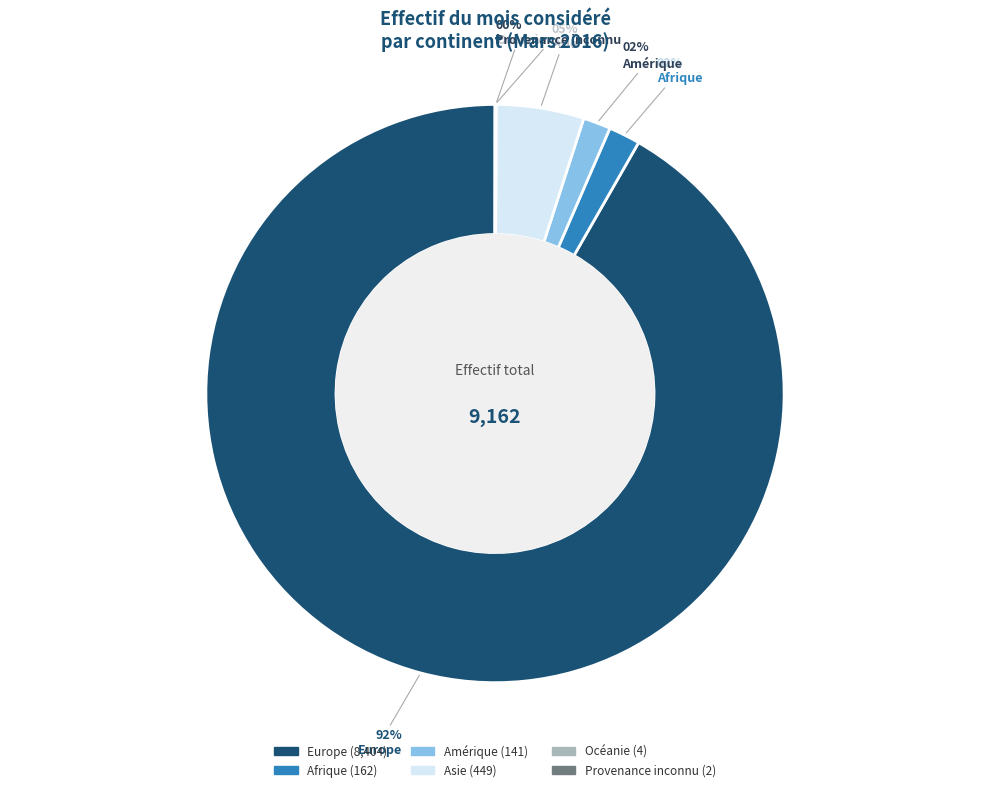

Which slice is the largest?

Europe